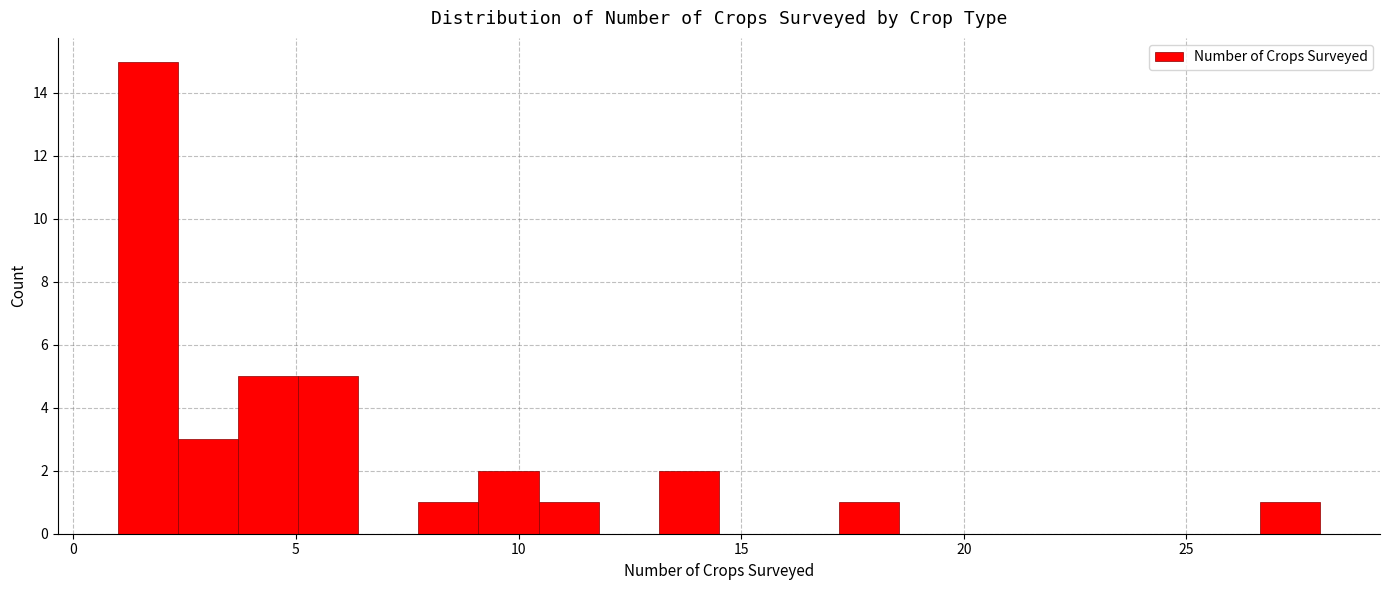

Around what value on the x-axis is the tallest bar? Give the approximate position of its centre, as read against the axis.

1.5